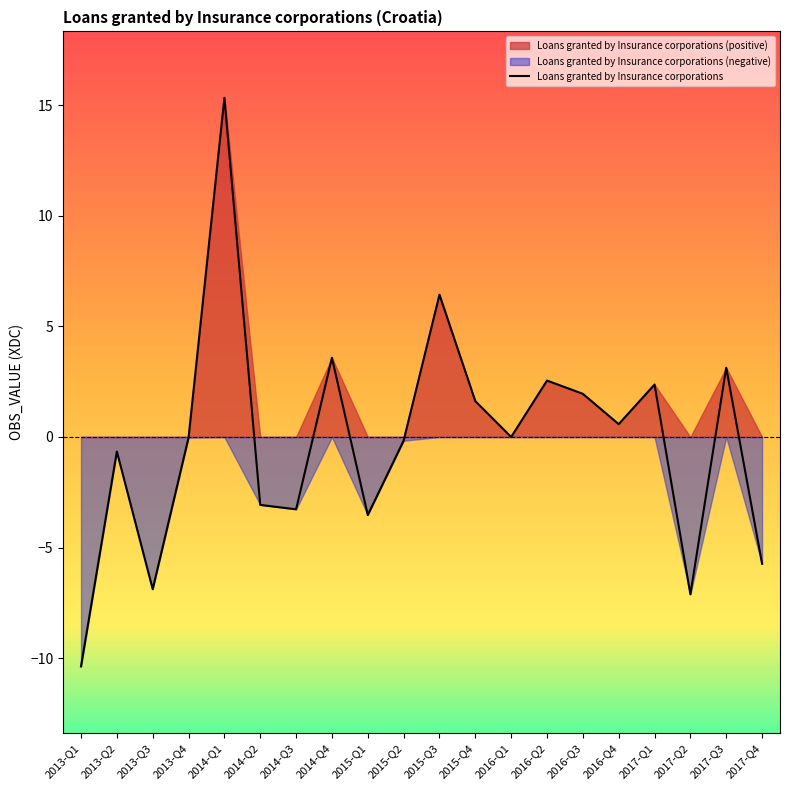

Rank the categories by value from lowest to highest.

2013-Q1, 2017-Q2, 2013-Q3, 2017-Q4, 2015-Q1, 2014-Q3, 2014-Q2, 2013-Q2, 2015-Q2, 2013-Q4, 2016-Q1, 2016-Q4, 2015-Q4, 2016-Q3, 2017-Q1, 2016-Q2, 2017-Q3, 2014-Q4, 2015-Q3, 2014-Q1